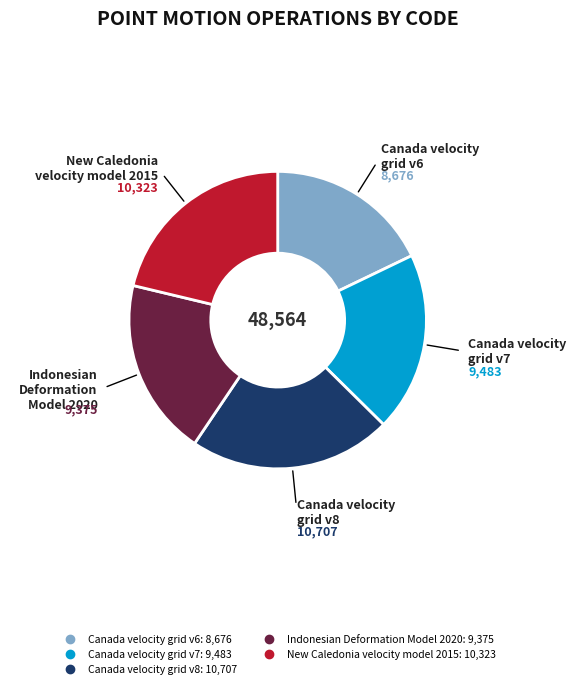

Does New Caledonia velocity model 2015 represent more than half of the total?

No